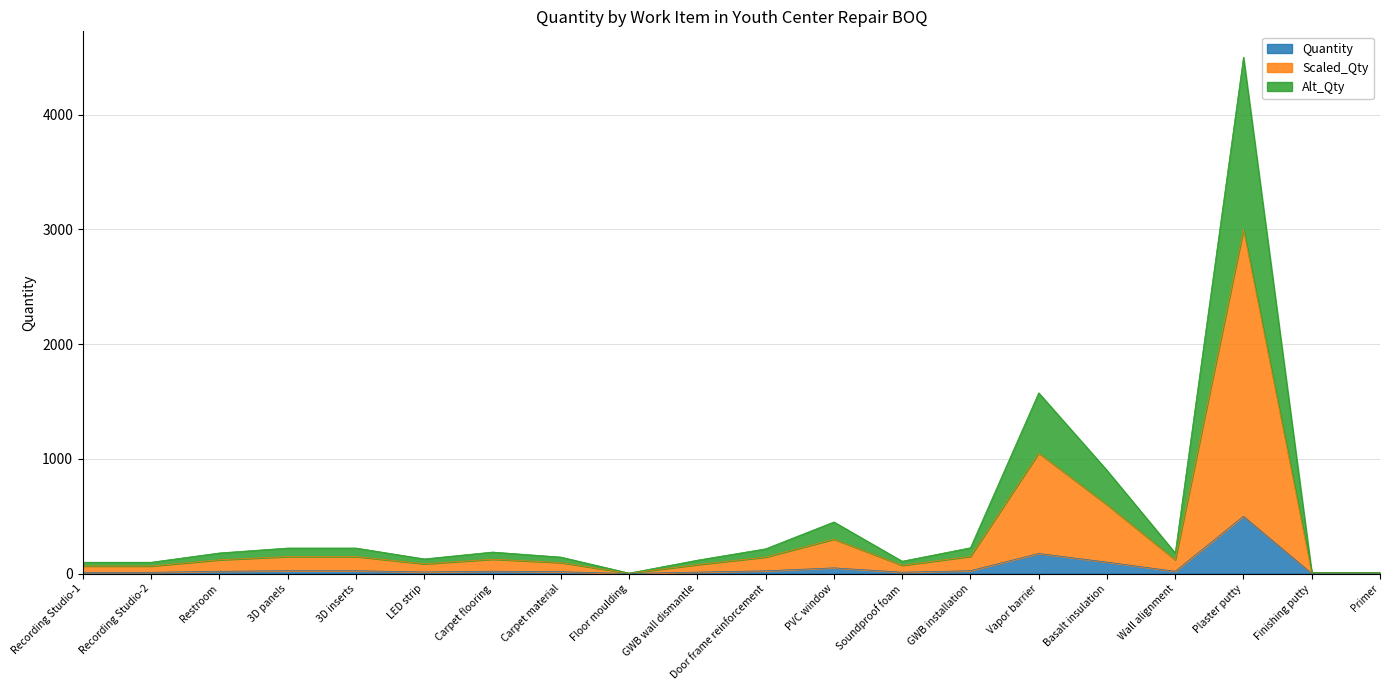

How many distinct data groups are displayed?

3